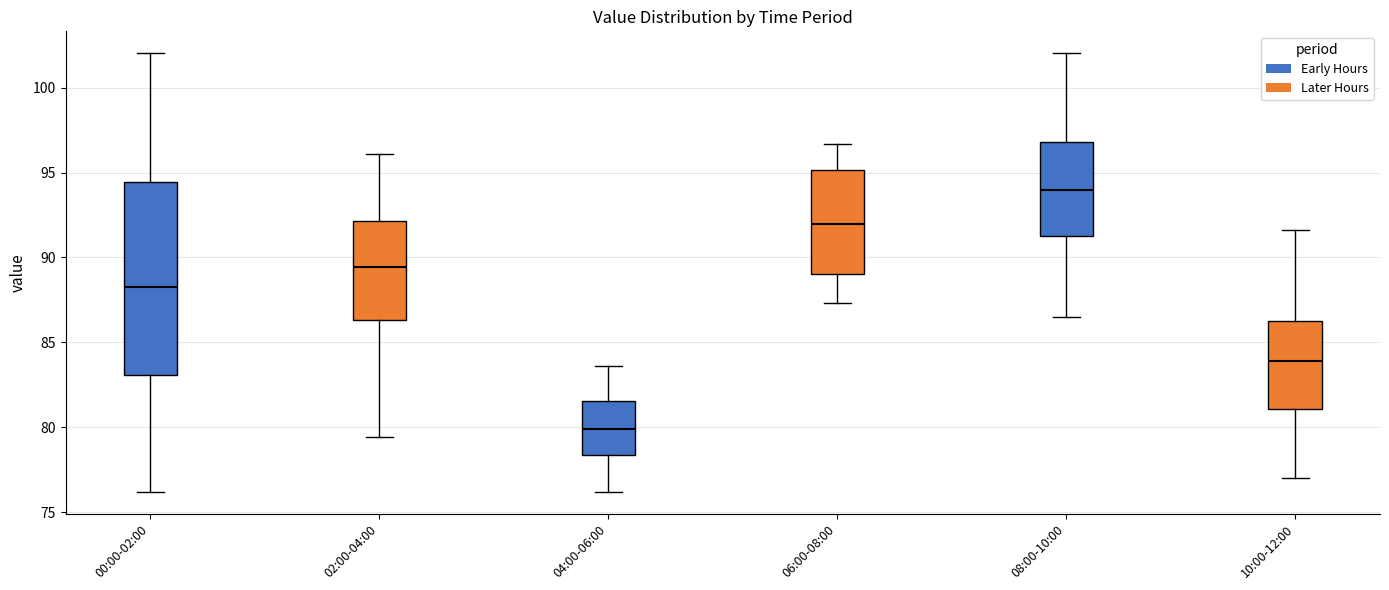

Reading left to right, transcribe this box plot: for each box, give where its median line is, the range the box spans, and where its two whiskers end, as read against the y-axis. The values are not printed on the chart, so give them approximately, as read against the axis.

00:00-02:00: median 88.0, box 83.0 to 94.5, whiskers 76.0 to 102.0
02:00-04:00: median 89.5, box 86.5 to 92.0, whiskers 79.5 to 96.0
04:00-06:00: median 80.0, box 78.5 to 81.5, whiskers 76.0 to 83.5
06:00-08:00: median 92.0, box 89.0 to 95.0, whiskers 87.5 to 96.5
08:00-10:00: median 94.0, box 91.5 to 97.0, whiskers 86.5 to 102.0
10:00-12:00: median 84.0, box 81.0 to 86.5, whiskers 77.0 to 91.5